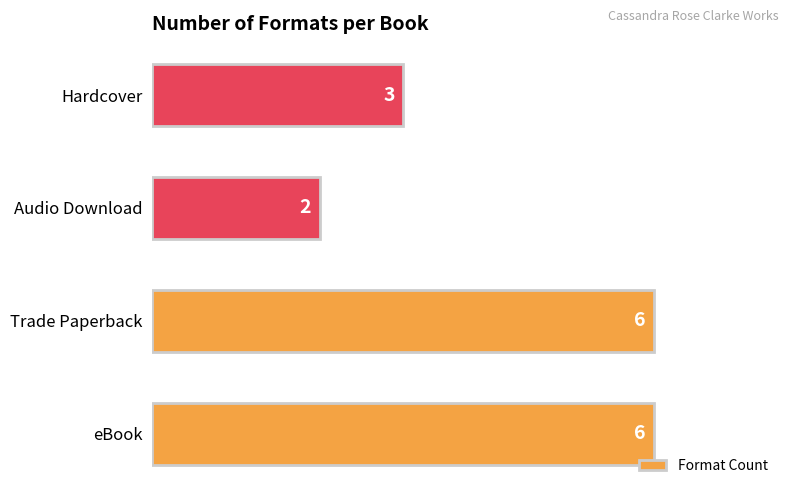

How many bars are there in total?

4